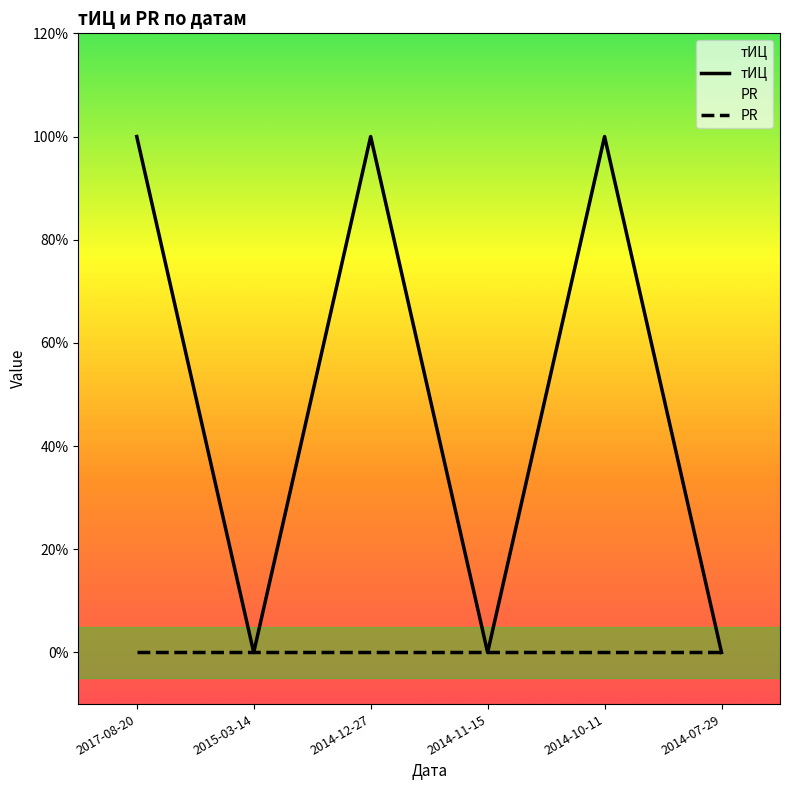

At which category does тИЦ reach its first local peak?

2014-12-27